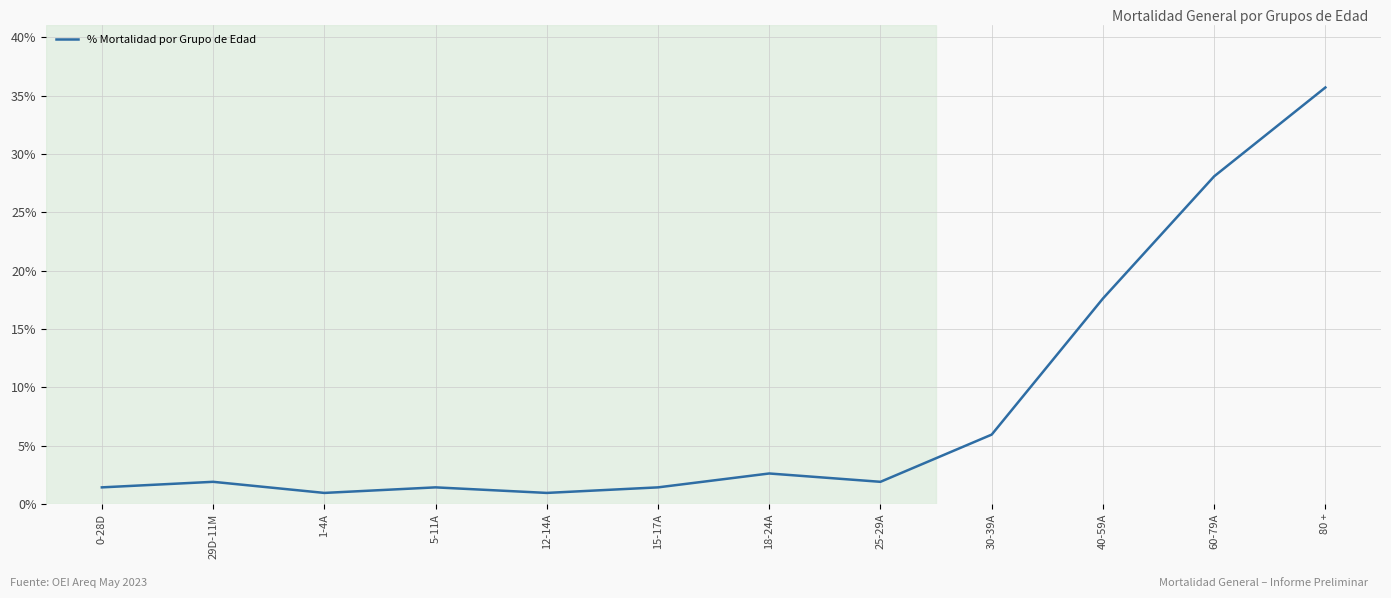

Reading right to left, list all the values displayed in this chart.

80 +=35.7	60-79A=28.1	40-59A=17.6	30-39A=6.0	25-29A=1.9	18-24A=2.6	15-17A=1.4	12-14A=1.0	5-11A=1.4	1-4A=1.0	29D-11M=1.9	0-28D=1.4